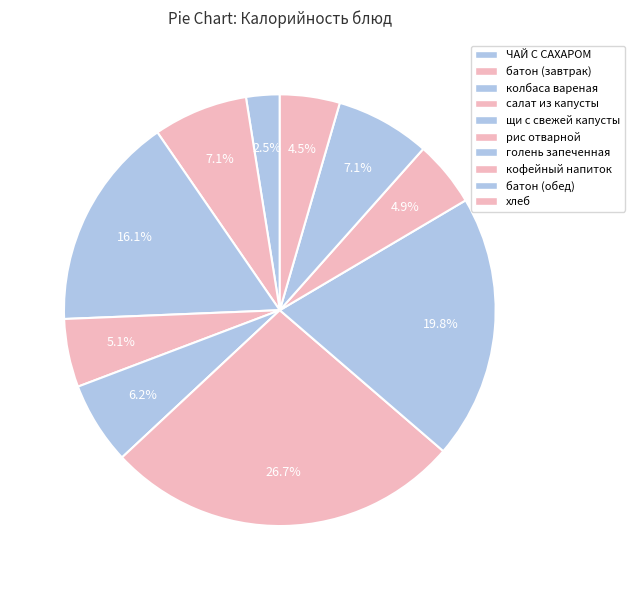

To the nearest percent, what is the difference between the голень запеченная and рис отварной slice percentages?

7%